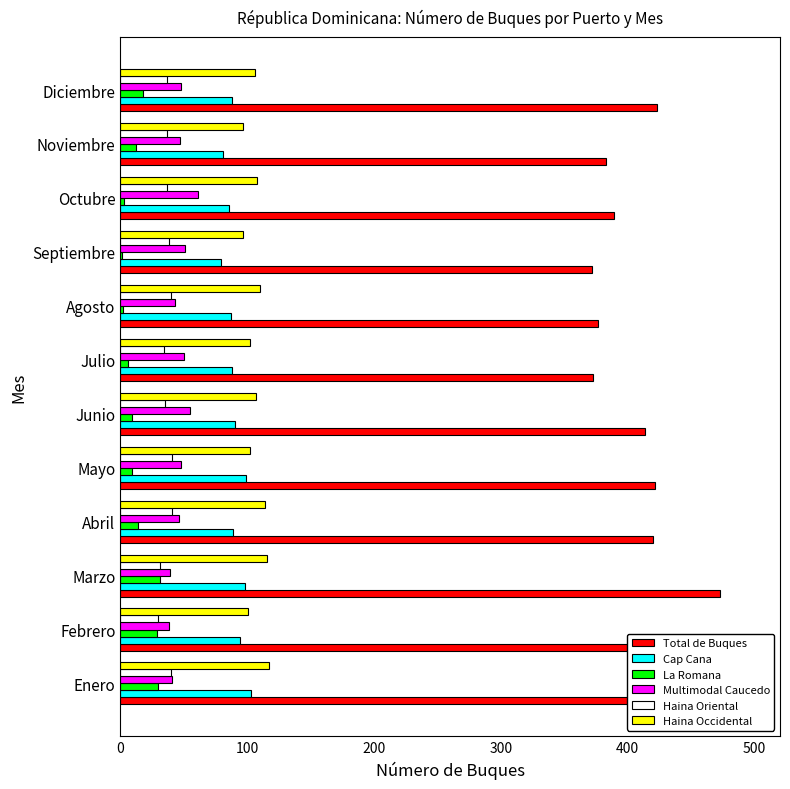

What is the maximum value shown in the chart?

473